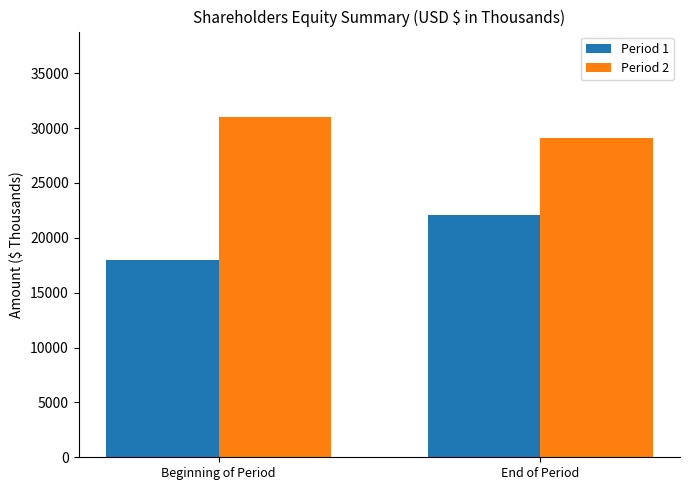

What is the difference between the Period 1 values at Beginning of Period and End of Period?

4093